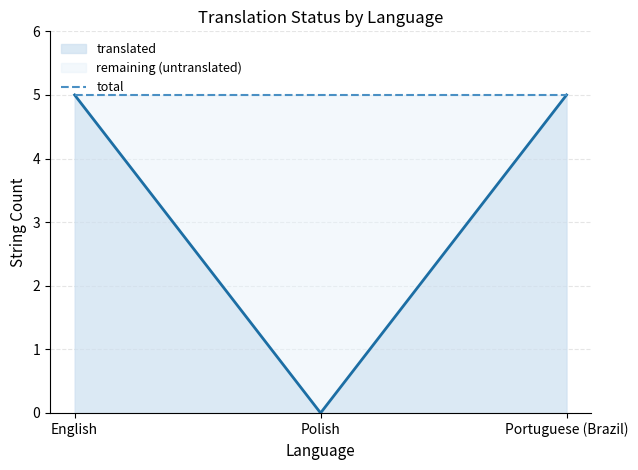

At which label does translated reach its minimum?

Polish